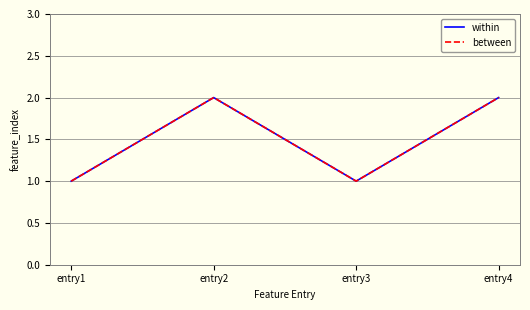

Does the chart display data point markers on the line(s)?

No